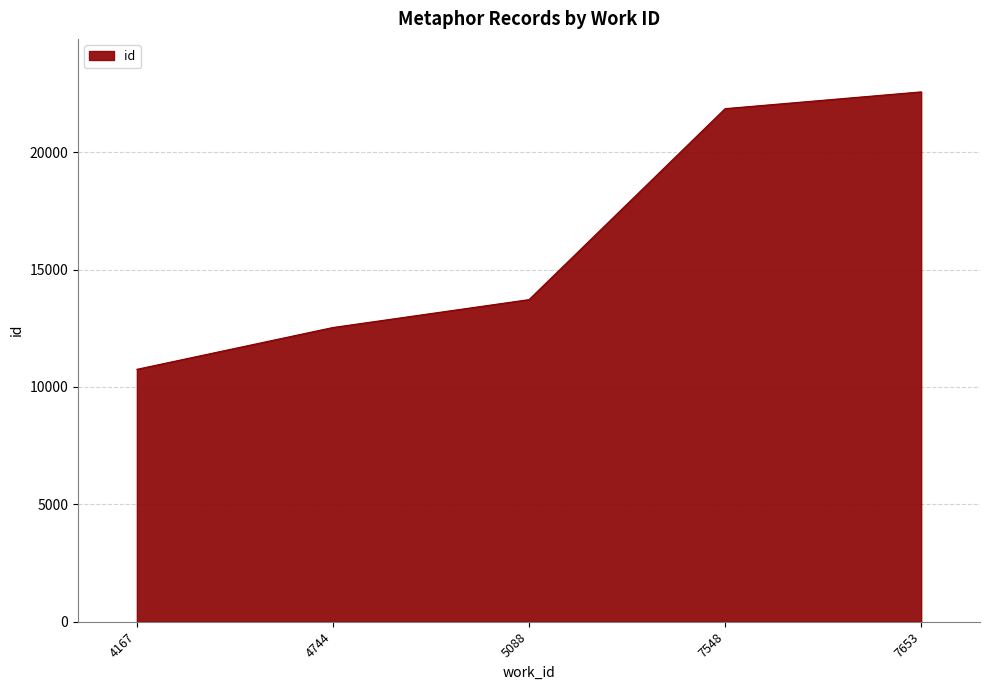

Approximately how many times larger is the value at 7653 compared to 5088?

1.6